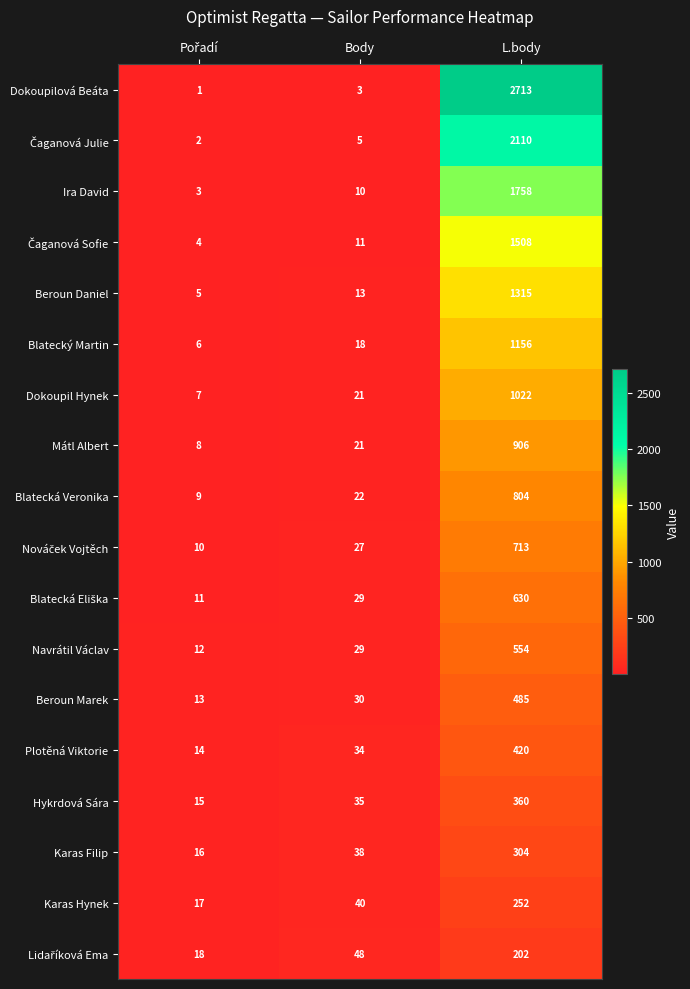

Where is Mátl Albert nearest to the value 457?

Body